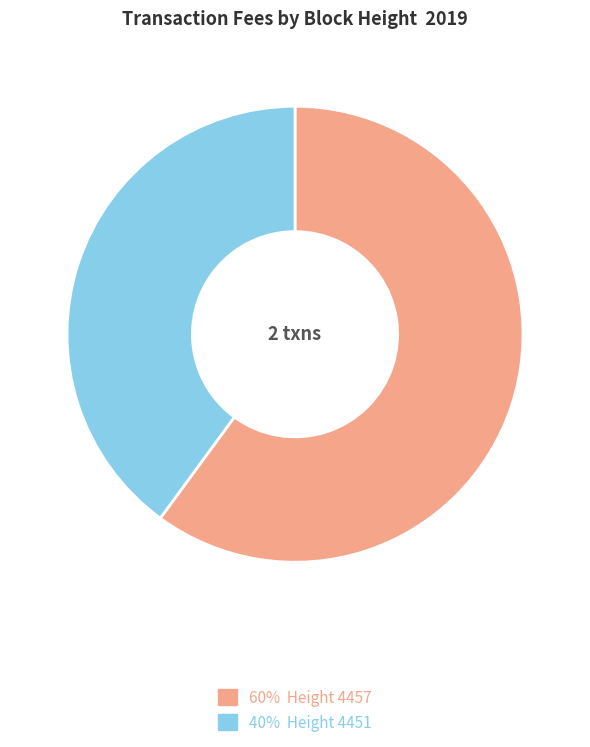

What is the ratio of the value at 40% Height 4451 to the value at 60% Height 4457?

0.7